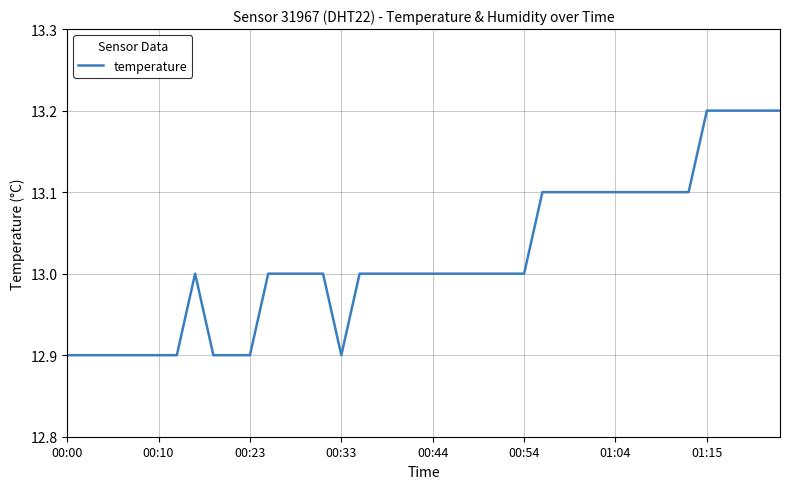

What is the difference between the maximum and minimum values?

0.3